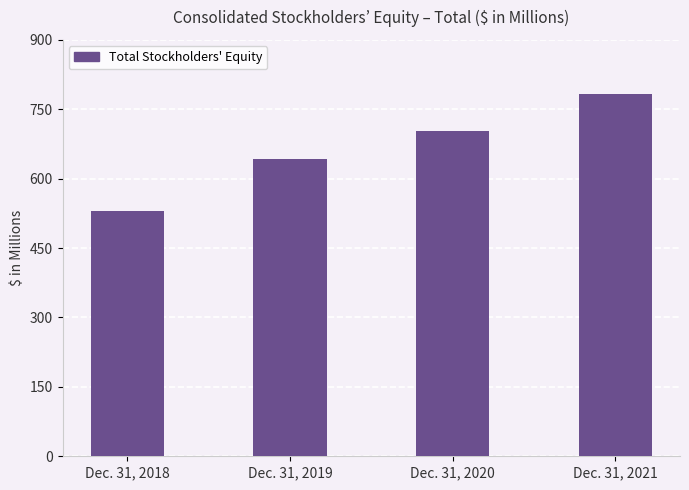

What is the sum of all values?

2657.8